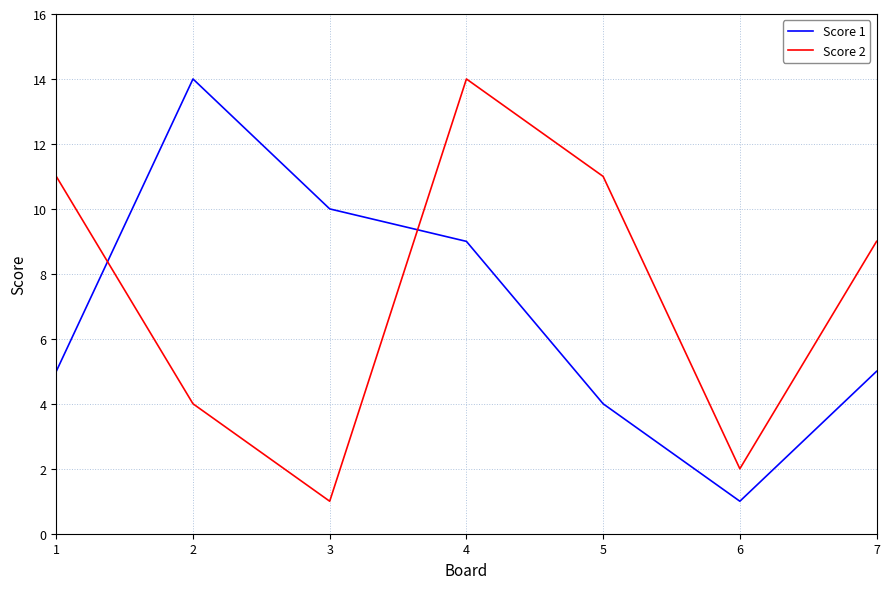

Reading right to left, what are all the values shown in this chart?

Score 1: 7=5	6=1	5=4	4=9	3=10	2=14	1=5
Score 2: 7=9	6=2	5=11	4=14	3=1	2=4	1=11